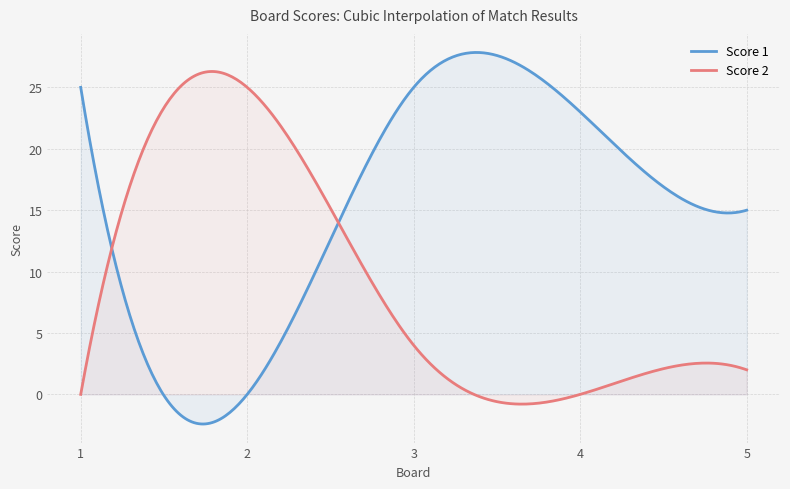

Where does the Score 2 series first go above 2?

2